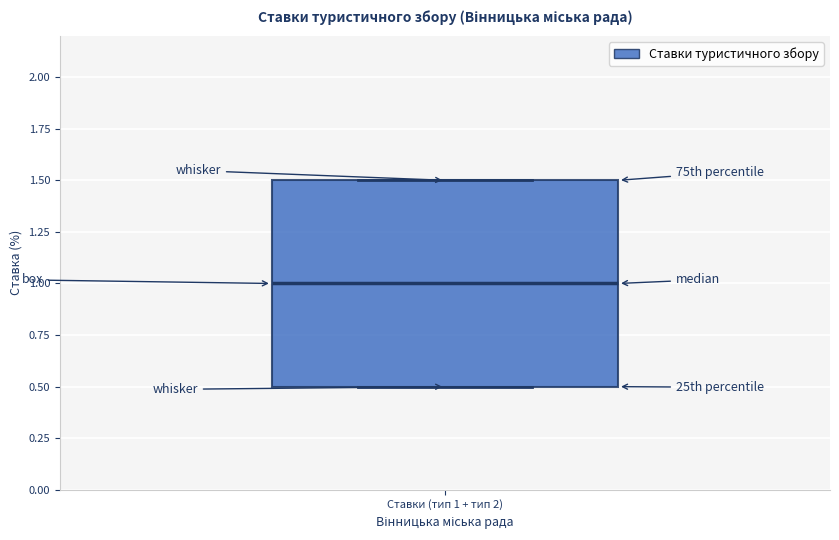

Read this box plot against the y-axis: the position of the median line, the range covered by the box, and the ends of both whiskers. The values are not printed on the chart, so give them approximately, as read against the axis.

median 1.0, box 0.5 to 1.5, whiskers 0.5 to 1.5